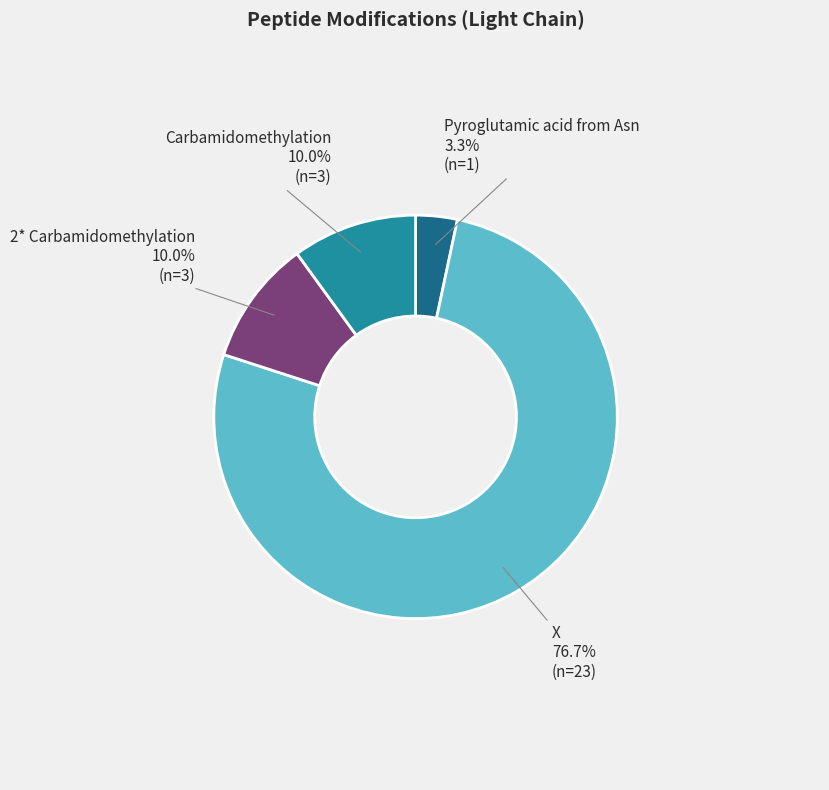

Is there any slice that represents more than half of the pie?

Yes